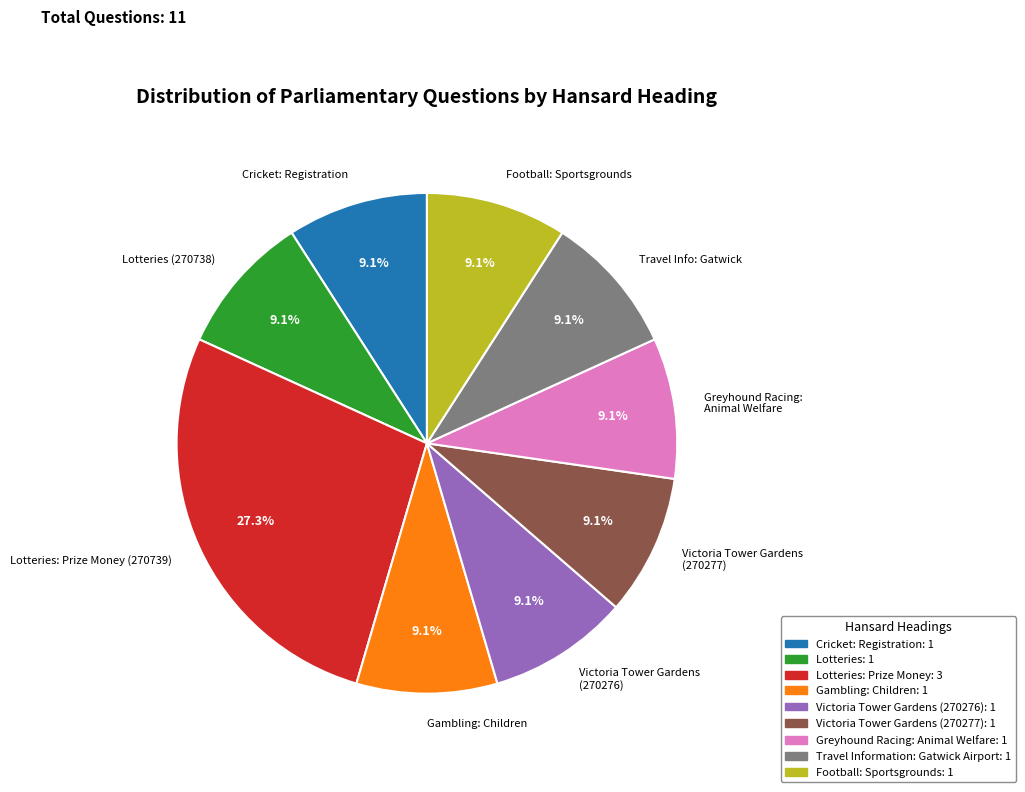

Does any single category account for the majority?

No